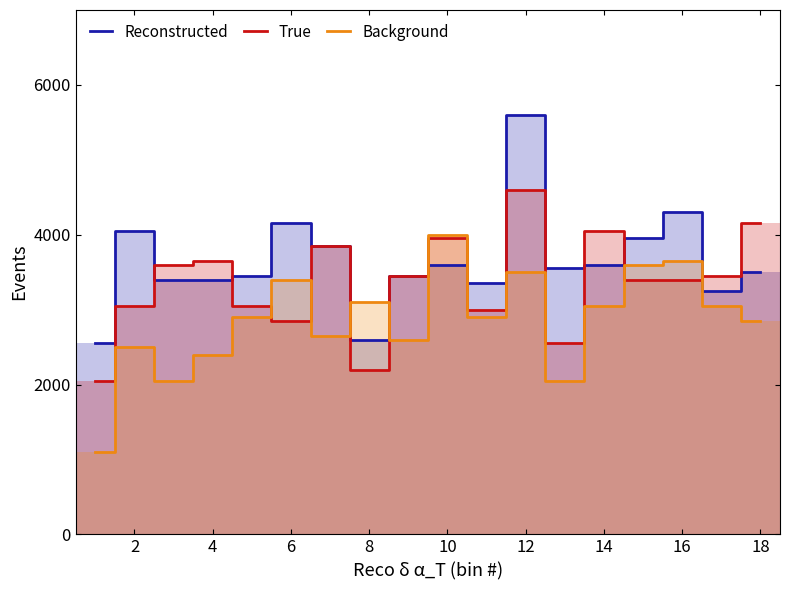

Read the True value at 10, to the nearest 50.

3950